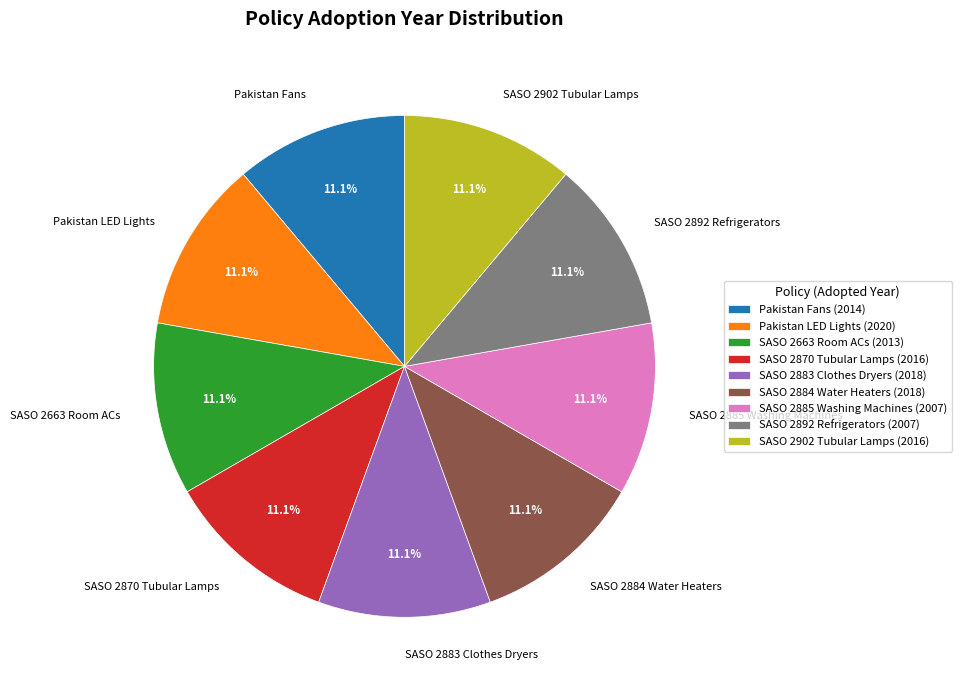

True or false: Pakistan Fans accounts for 18% of the total.

False